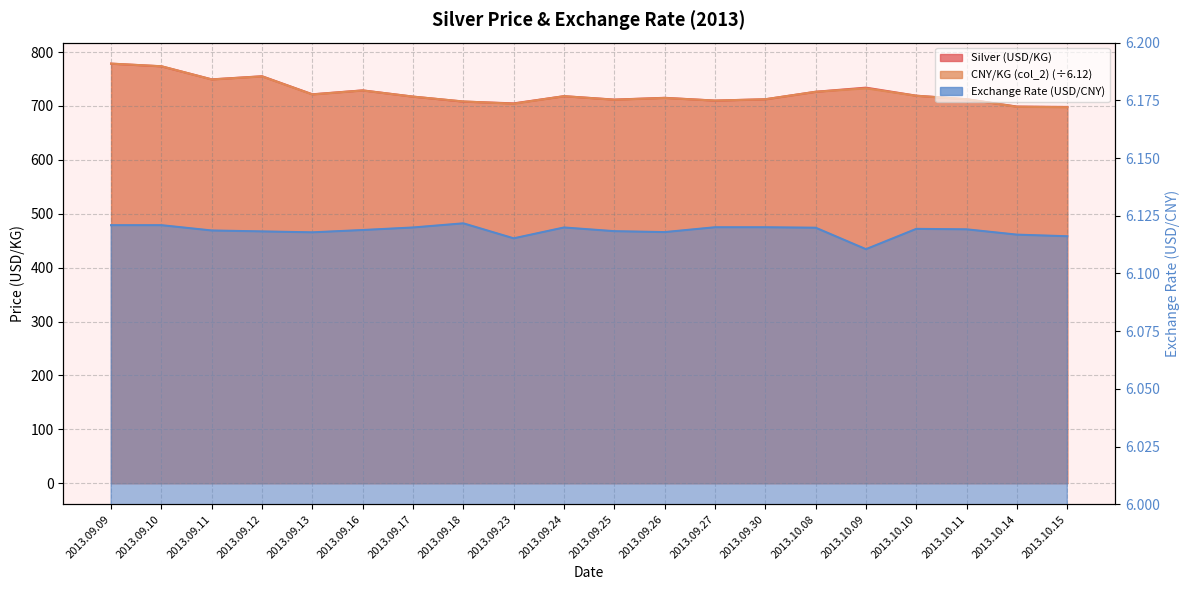

Does the chart display data point markers on the line(s)?

No